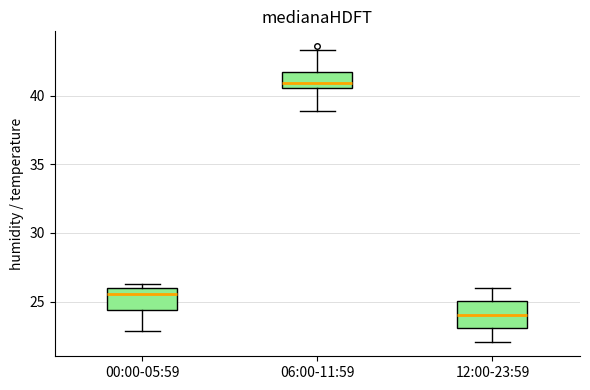

Reading left to right, transcribe this box plot: for each box, give where its median line is, the range the box spans, and where its two whiskers end, as read against the y-axis. The values are not printed on the chart, so give them approximately, as read against the axis.

00:00-05:59: median 25.5, box 24.5 to 26.0, whiskers 23.0 to 26.5
06:00-11:59: median 41.0, box 40.5 to 41.5, whiskers 39.0 to 43.5
12:00-23:59: median 24.0, box 23.0 to 25.0, whiskers 22.0 to 26.0